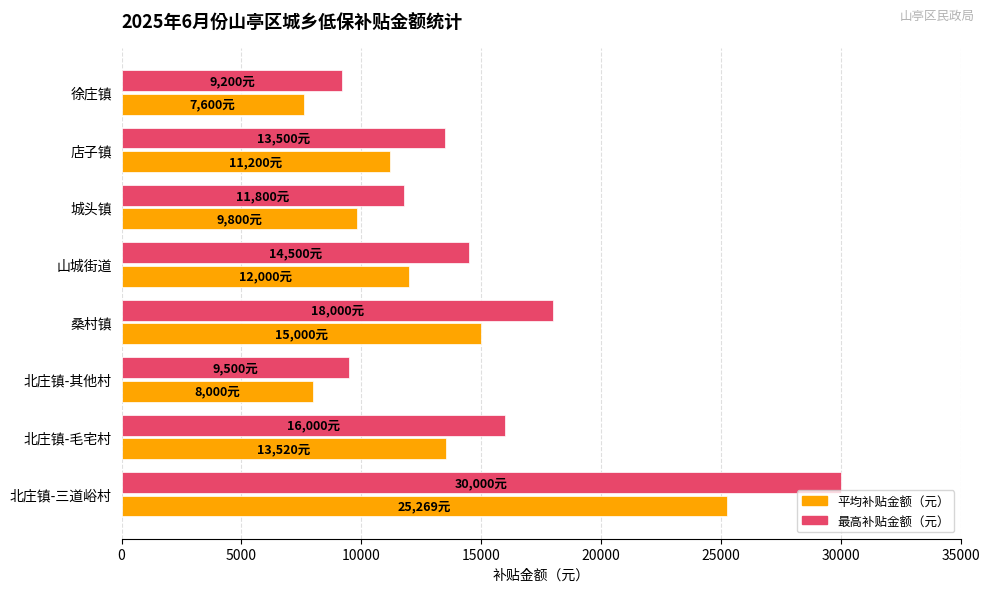

Read the 最高补贴金额（元） value at 山城街道, to the nearest 100.

14500